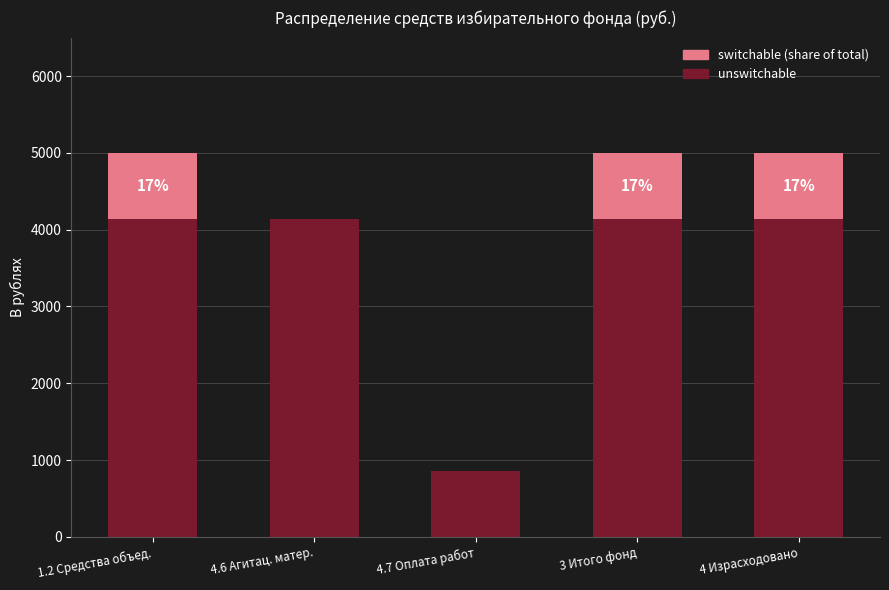

Reading left to right, list the values for the unswitchable series.

1.2 Средства объед.=4137.5	4.6 Агитац. матер.=4137.5	4.7 Оплата работ=862.5	3 Итого фонд=4137.5	4 Израсходовано=4137.5